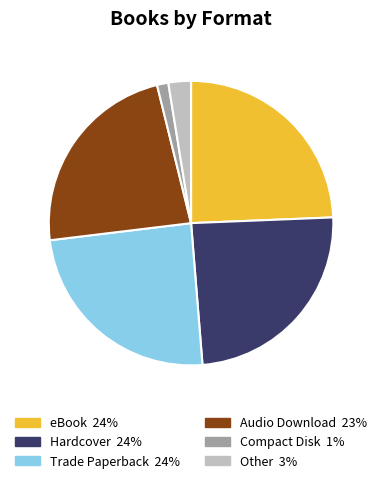

Is there a majority slice in this chart?

No